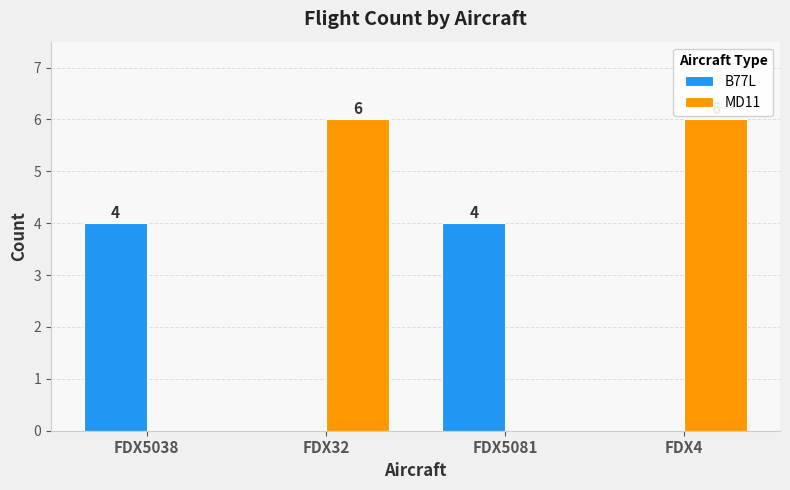

What is the total value across all series at FDX4?

6